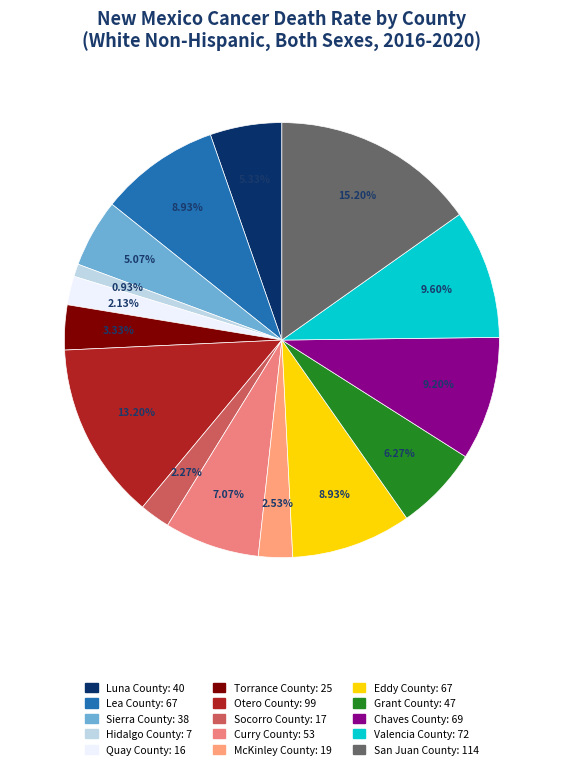

Count the number of slices in the pie.

15